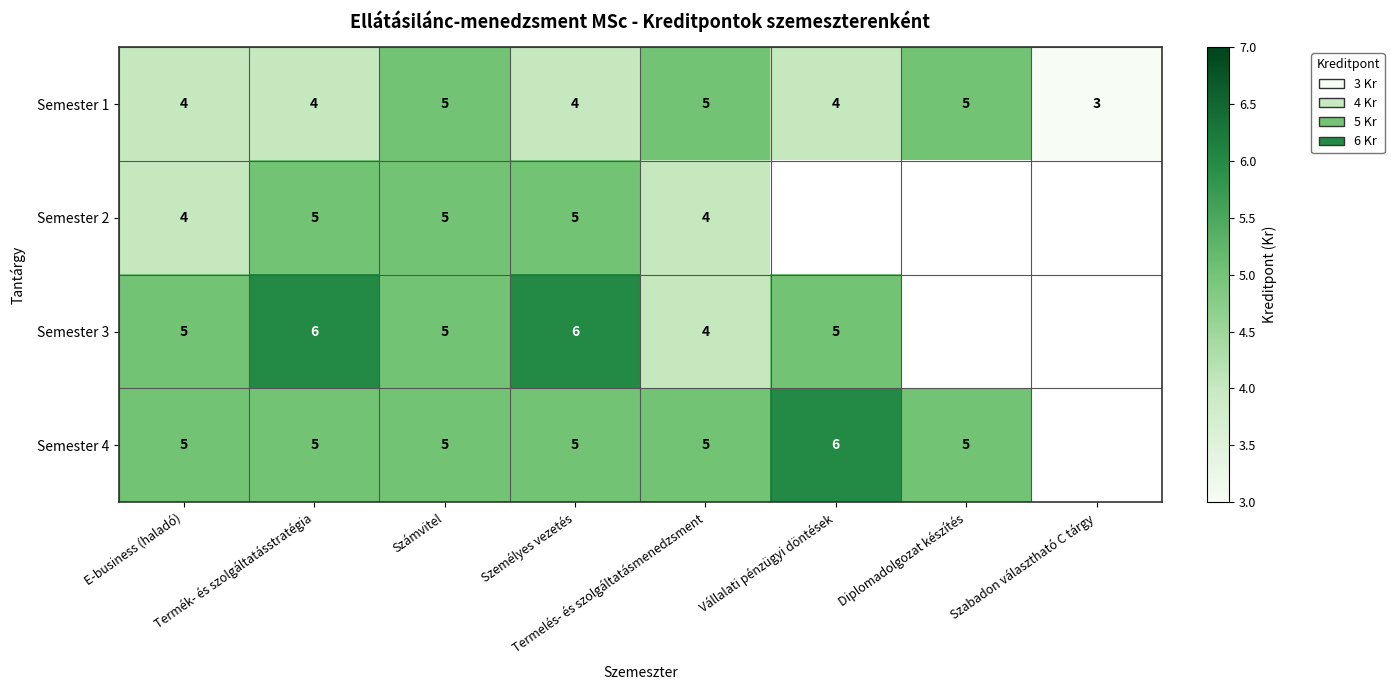

What is the highest value of the Semester 1 series?

5